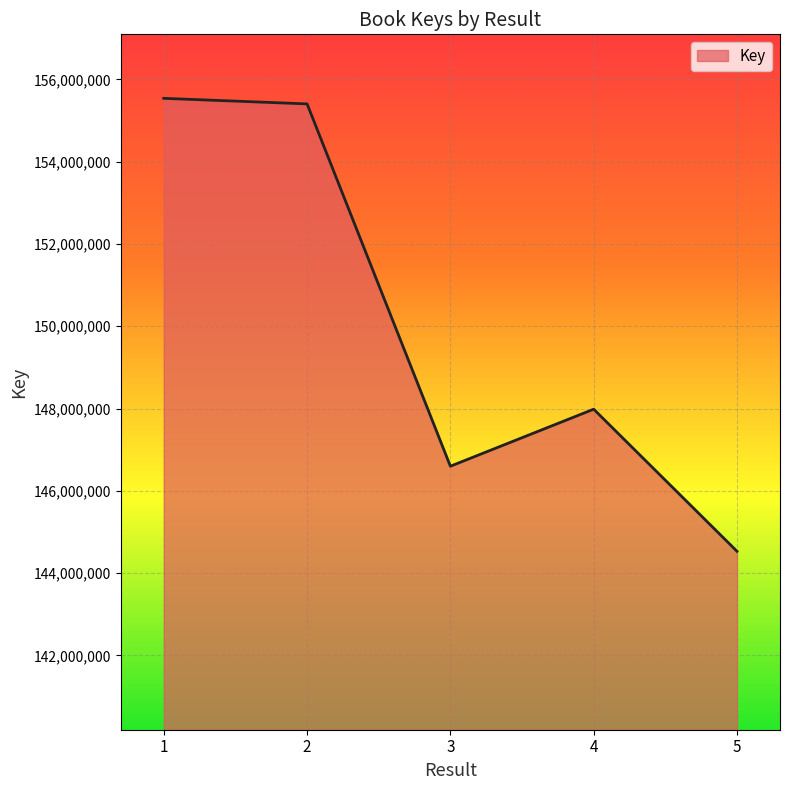

How many lines are shown in the chart?

1